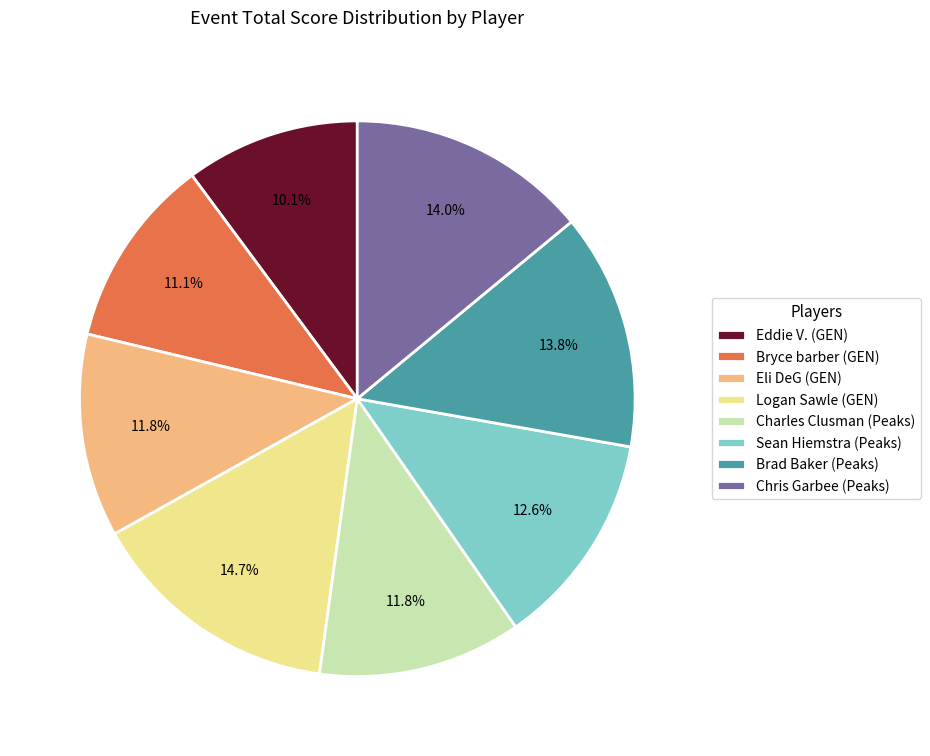

To the nearest percent, what is the difference between the Eli DeG and Bryce barber slice percentages?

1%